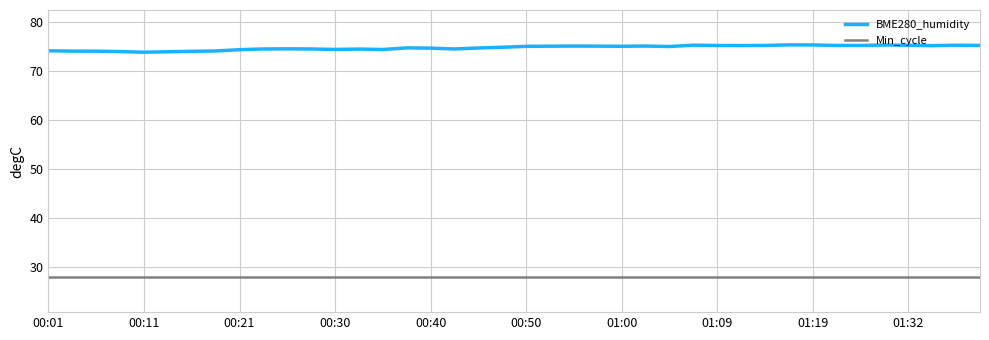

Which series has the largest total across all categories?

BME280_humidity